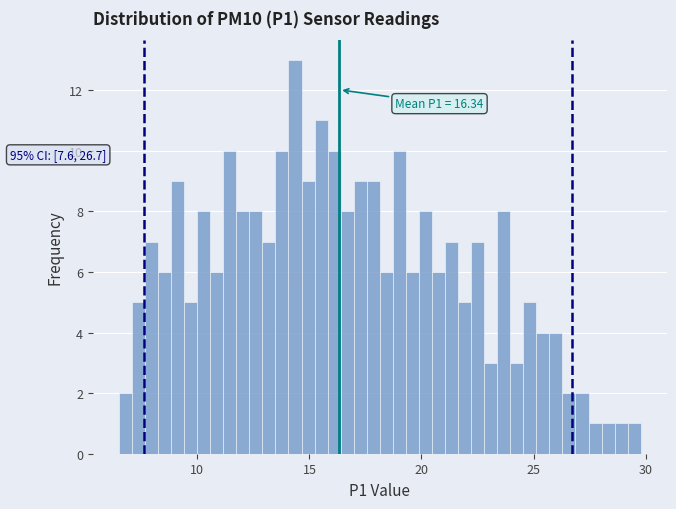

Around what value on the x-axis is the tallest bar? Give the approximate position of its centre, as read against the axis.

14.5